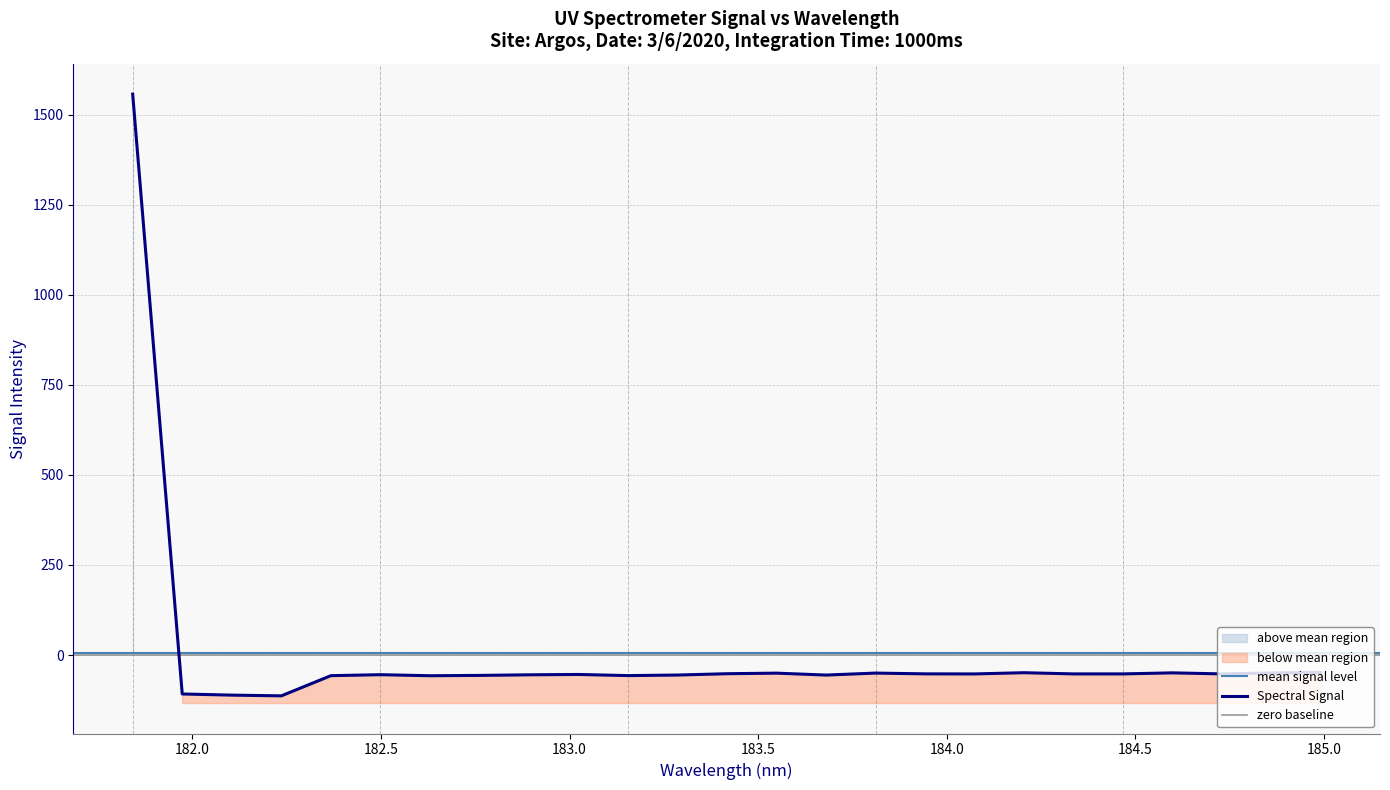

How many lines are shown in the chart?

1